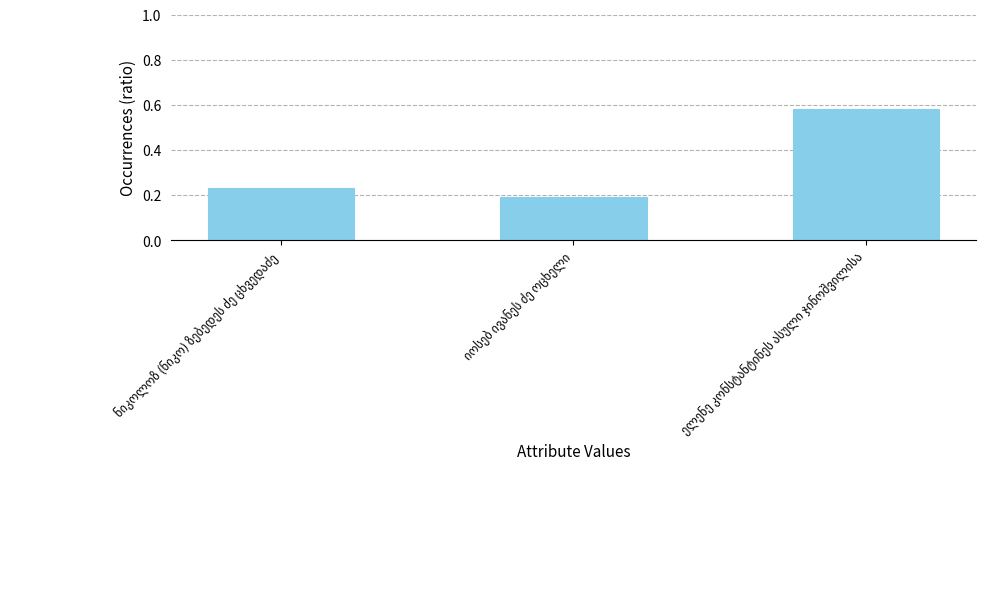

Count the values in the range 0 to 1.

3